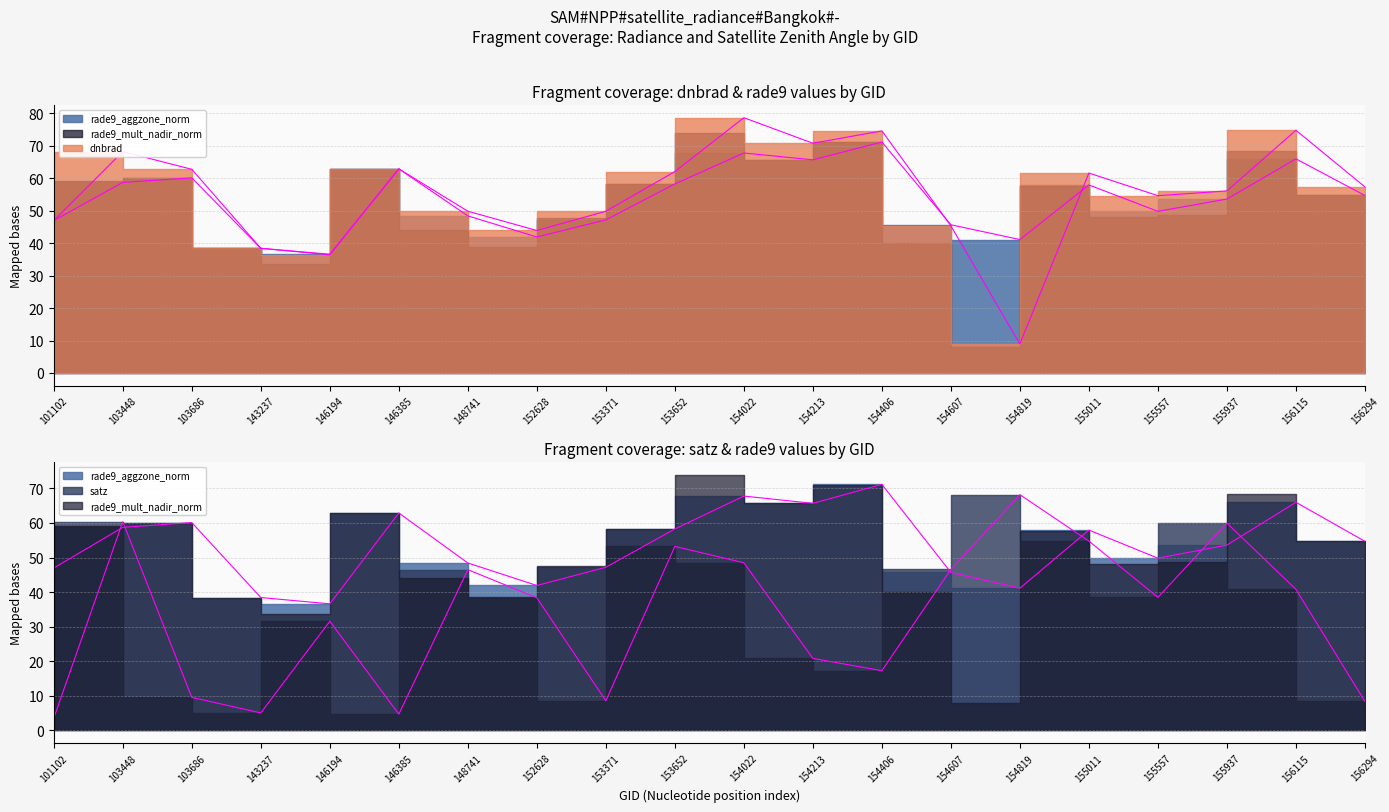

True or false: rade9_aggzone_norm has a value of 32.0 at 103686.

False